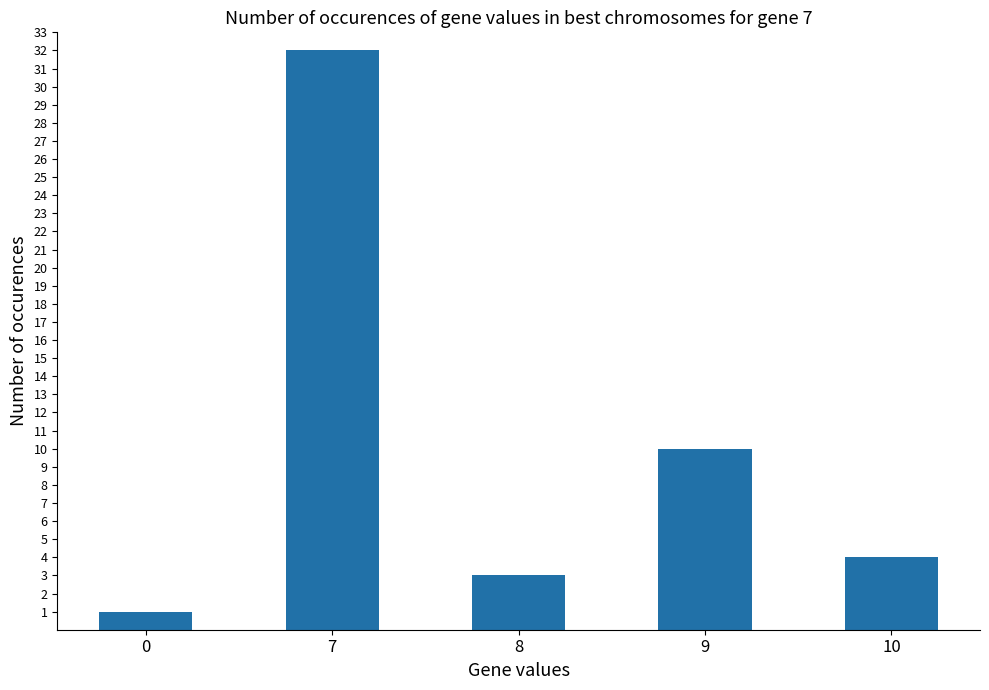

Reading left to right, transcribe all the data shown in this chart.

0=1	7=32	8=3	9=10	10=4